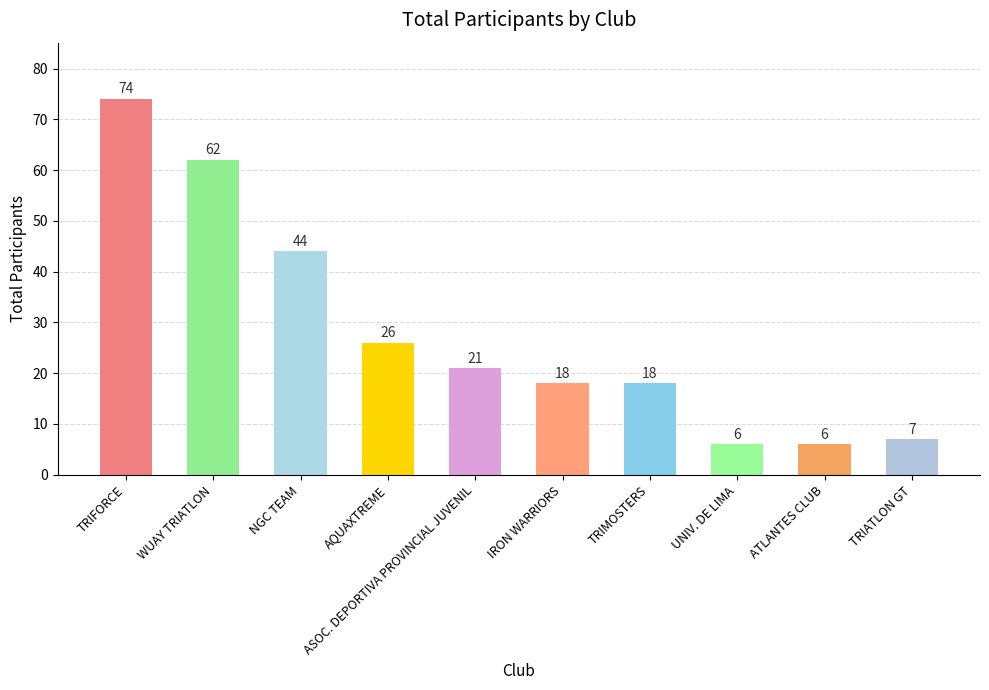

Reading right to left, extract all data points from this chart.

7	6	6	18	18	21	26	44	62	74